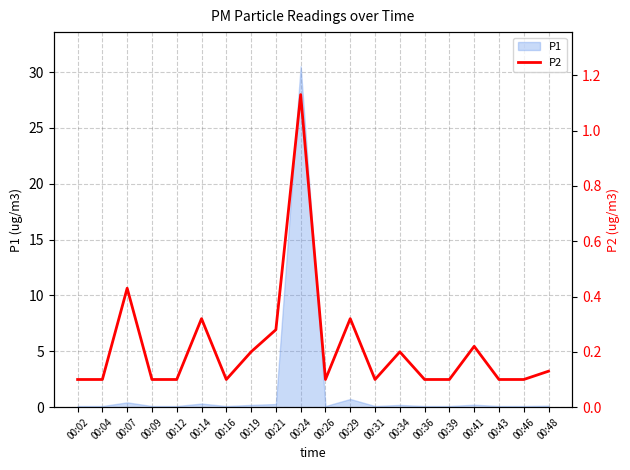

Between 00:16 and 00:02, which is larger?

00:16